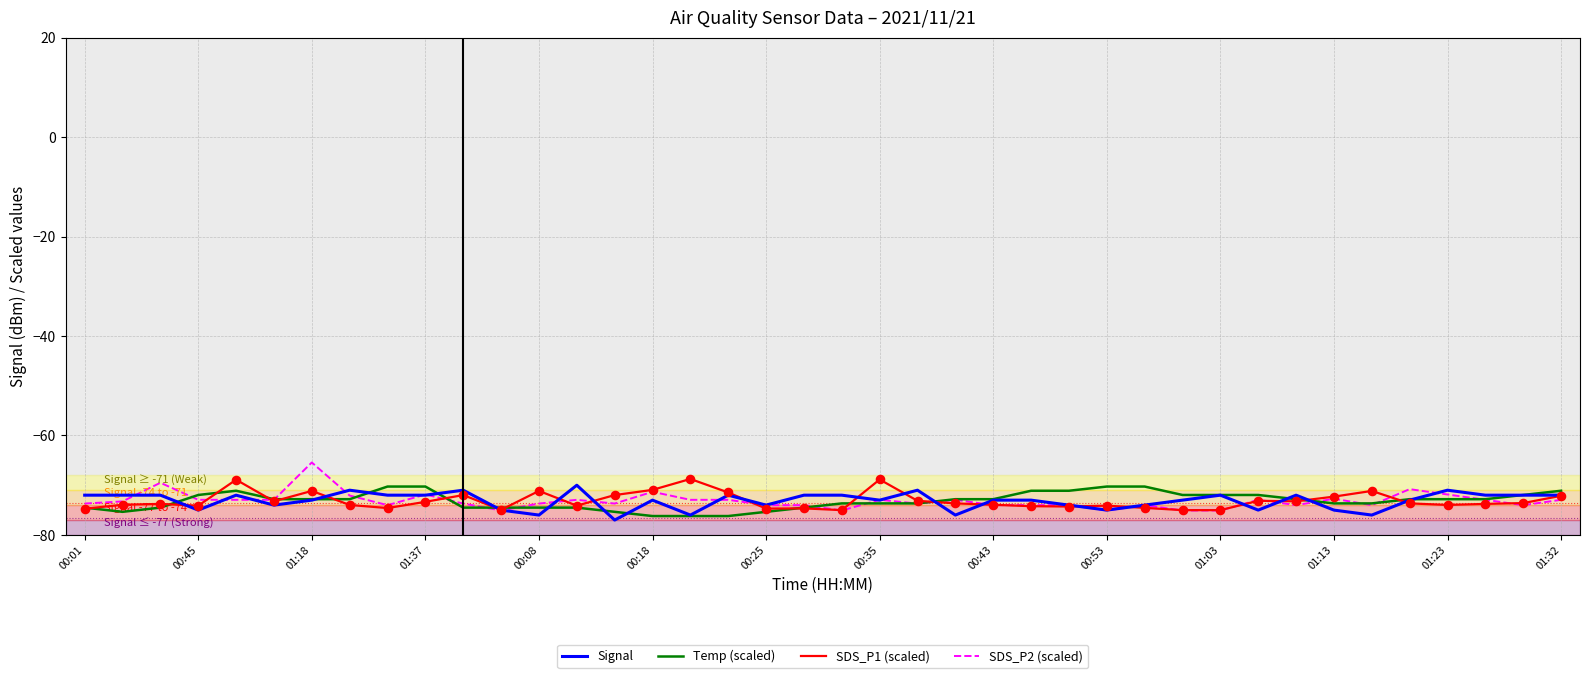

What is the lowest value of the Signal series?

-77.0